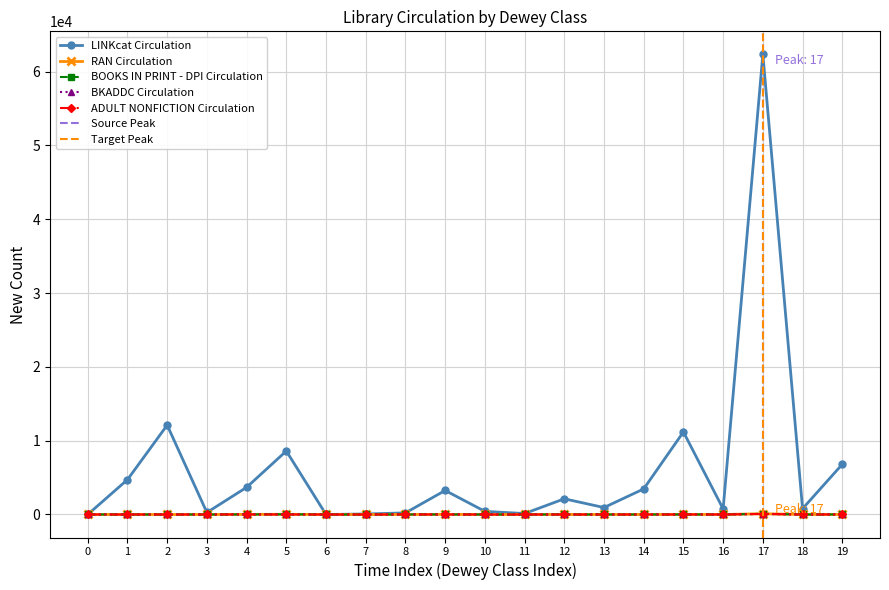

True or false: RAN Circulation has more than 1 interior local peaks.

True